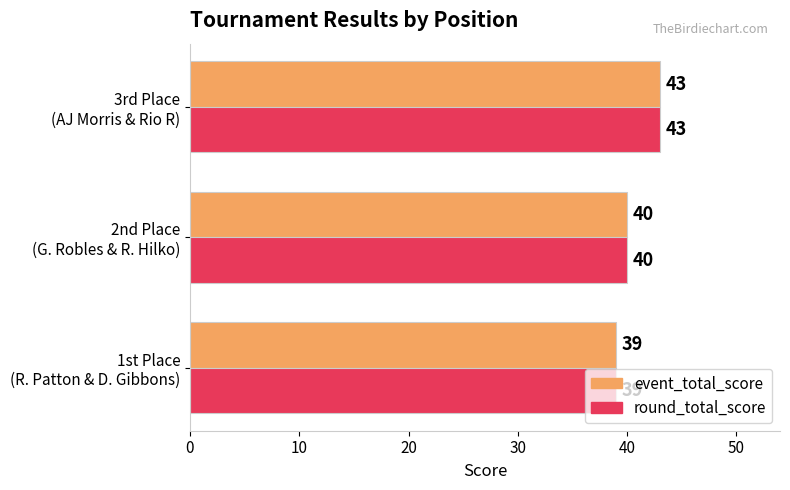

What is the minimum value for event_total_score?

39